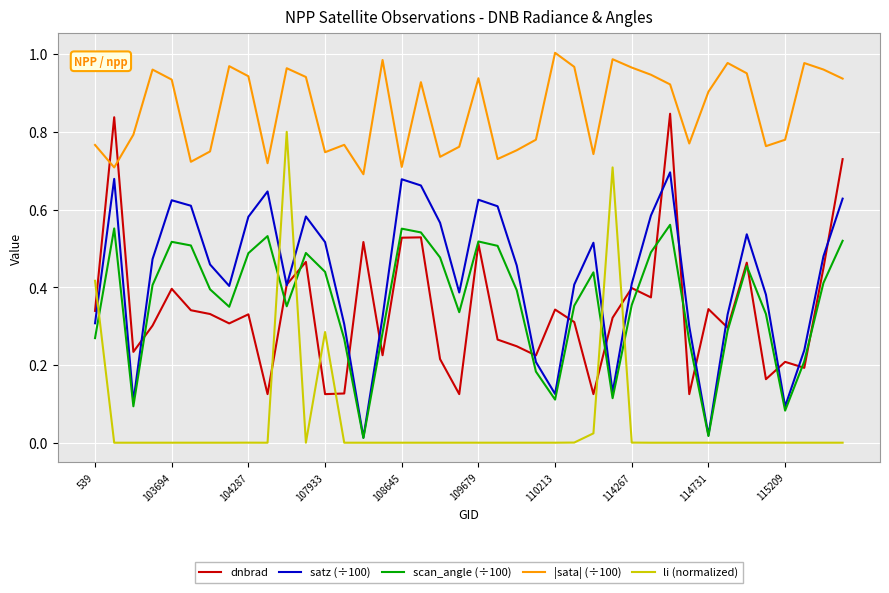

Which series has the largest total across all categories?

|sata| (÷100)